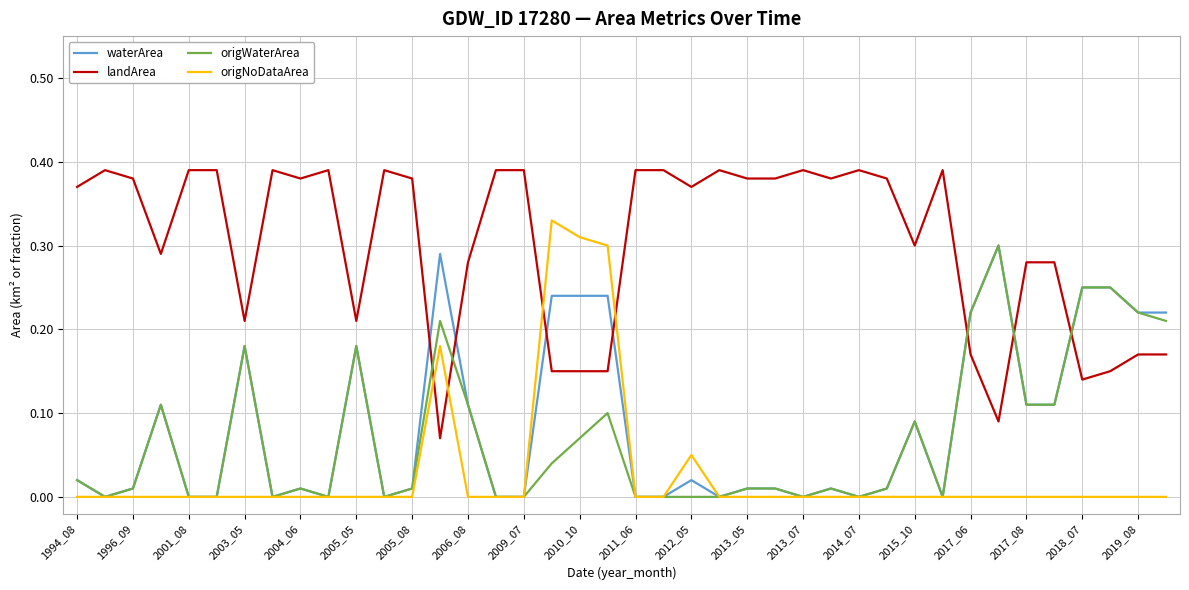

Which series has the largest total across all categories?

landArea